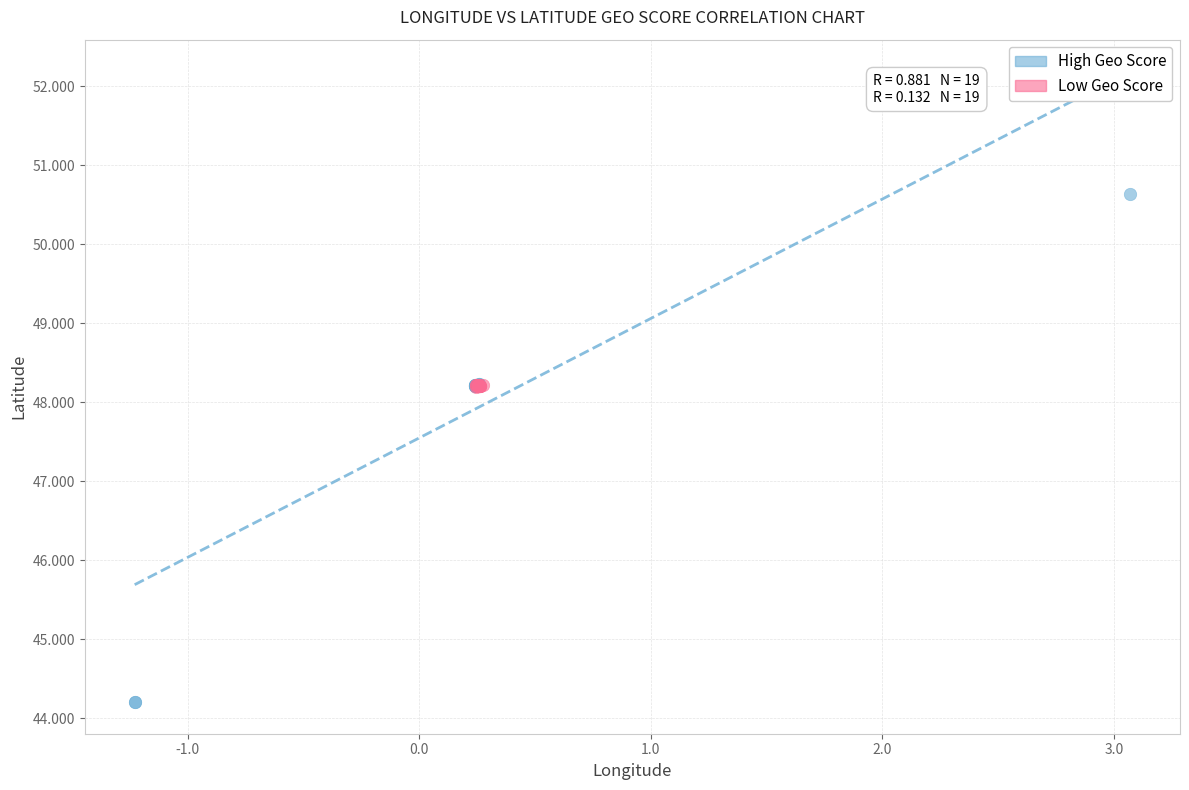

Which series contains the lowest Y value?

High Geo Score